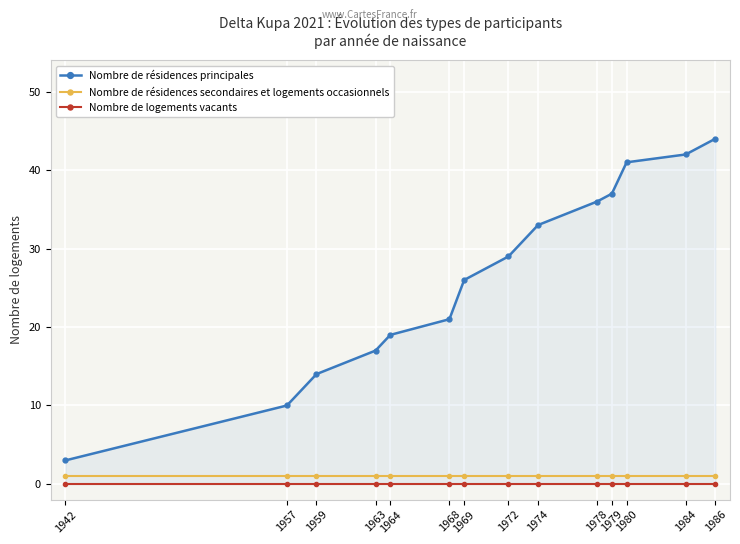

The Nombre de logements vacants series shows 0 at 1959. True or false?

True